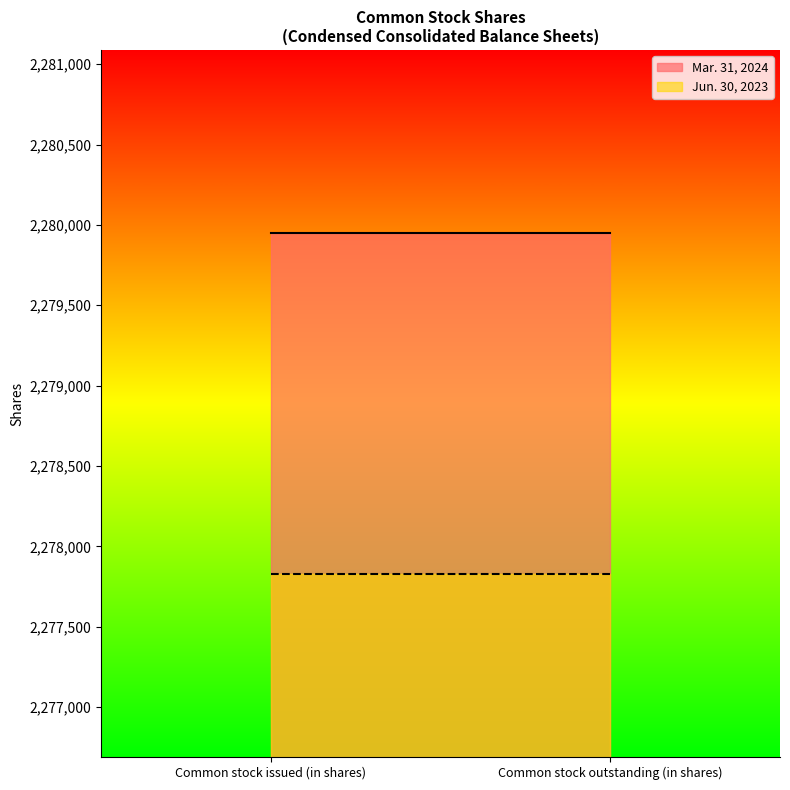

What is the total value across all series at Common stock outstanding (in shares)?

4557776